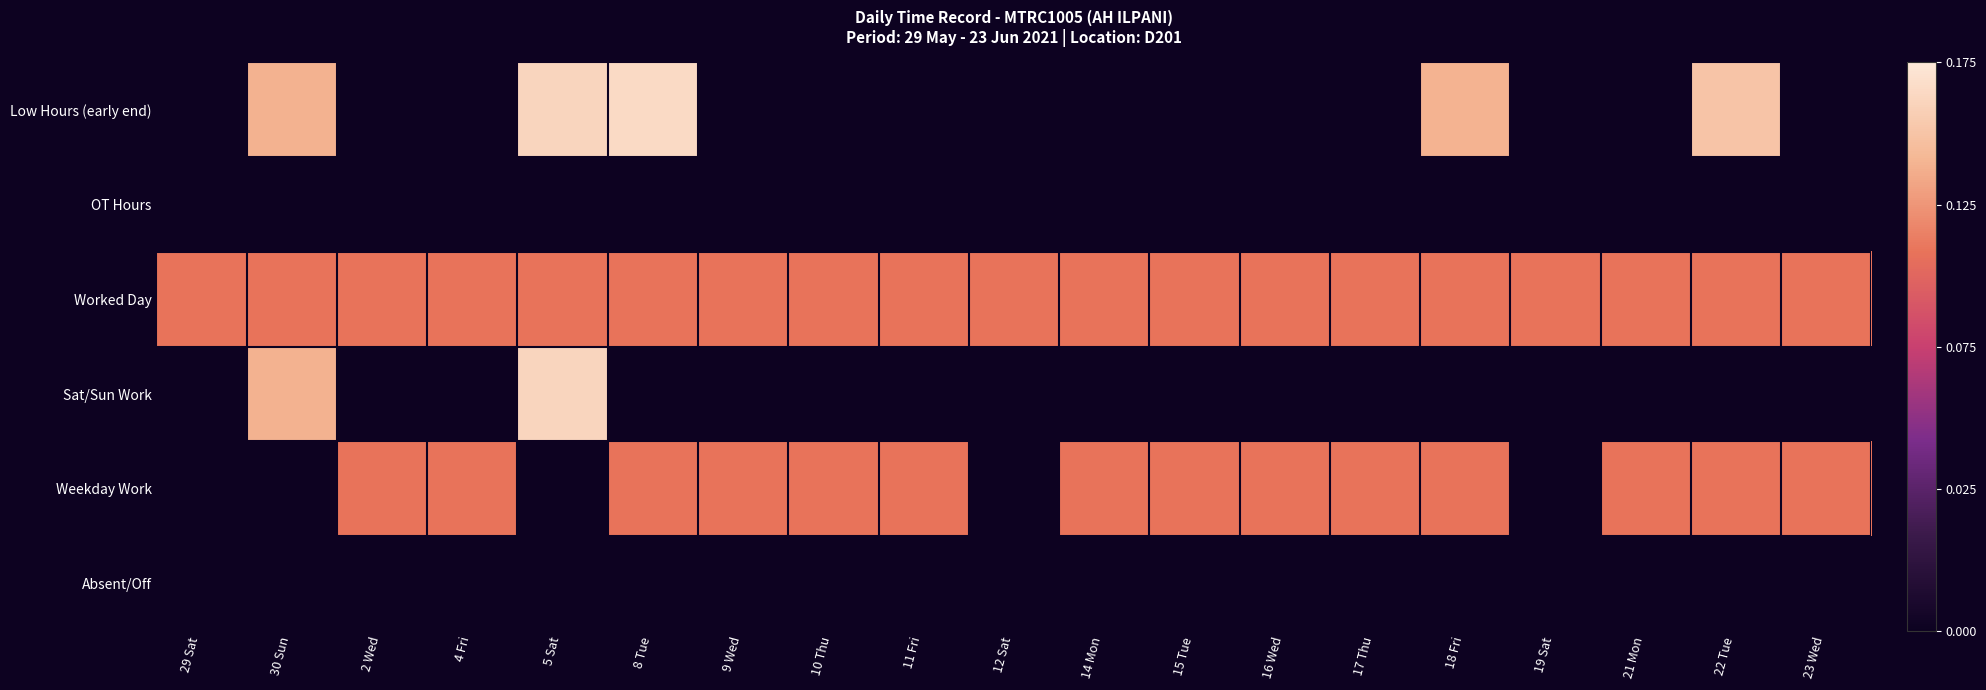

At how many categories does at least one series exceed 10?

3